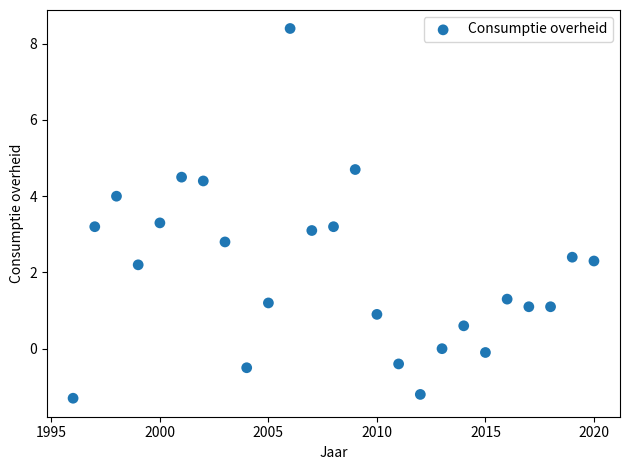

What is the range of X values (max minus min)?

24.0